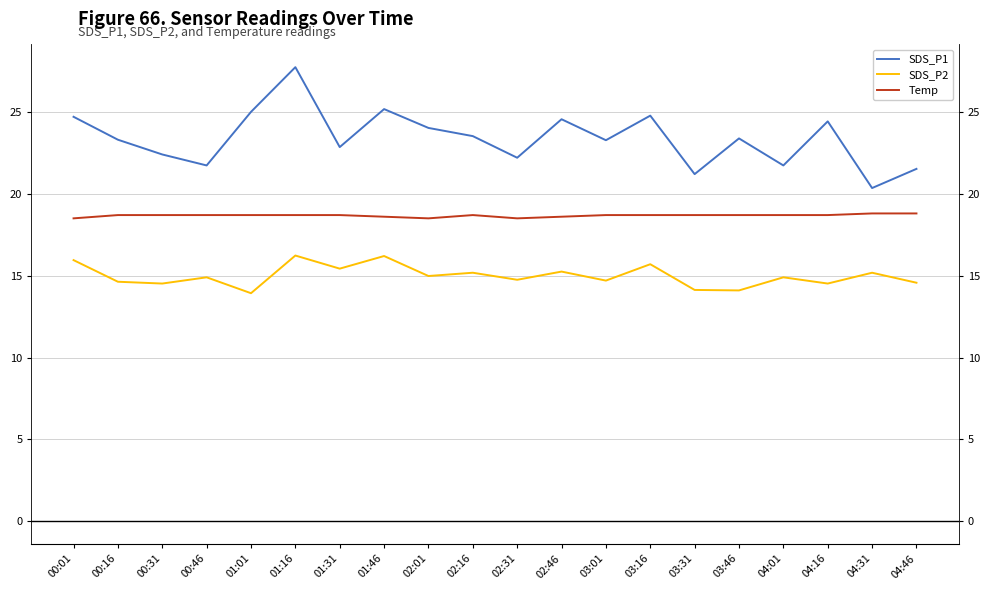

What is the maximum value for Temp?

18.8